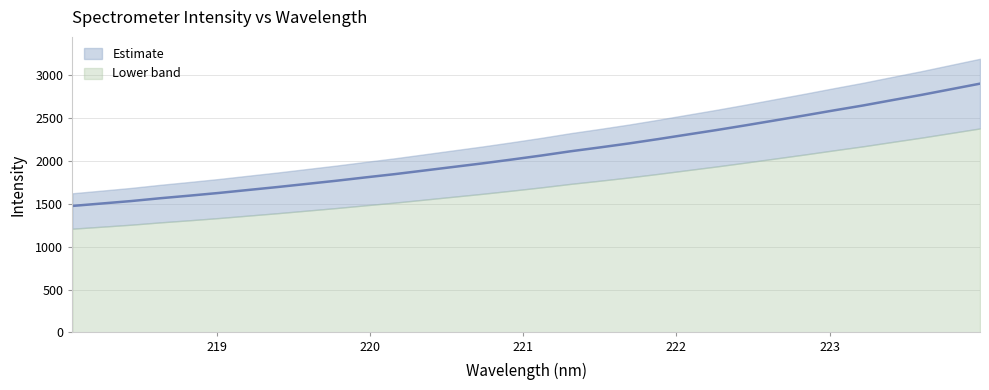

Rank the categories by value from highest to lowest.

223.9802, 223.7895, 223.5987, 223.408, 223.2172, 223.0264, 222.8355, 222.6447, 222.4538, 222.263, 222.0721, 221.8812, 221.6902, 221.4993, 221.3083, 221.1174, 220.9264, 220.7354, 220.5444, 220.3533, 220.1623, 219.9712, 219.7801, 219.589, 219.3979, 219.2067, 219.0156, 218.8244, 218.6332, 218.442, 218.2508, 218.0596